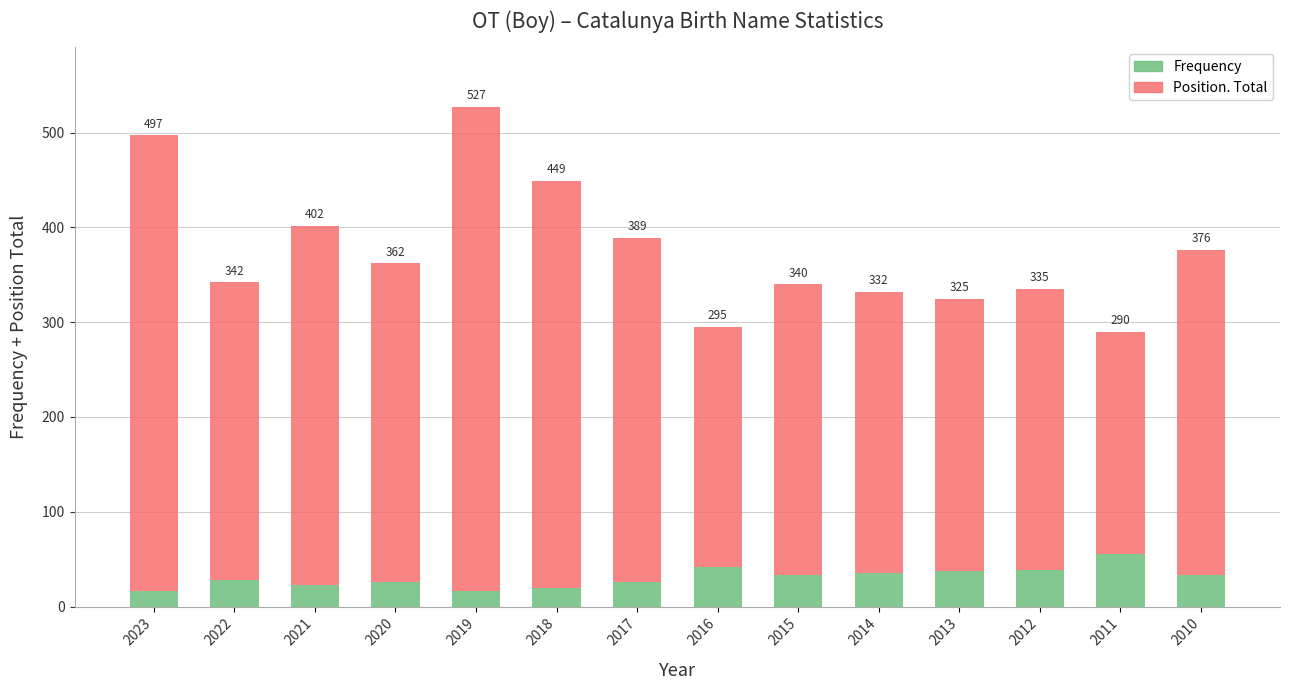

Rank the series by their average value, from lowest to highest.

Frequency, Position. Total